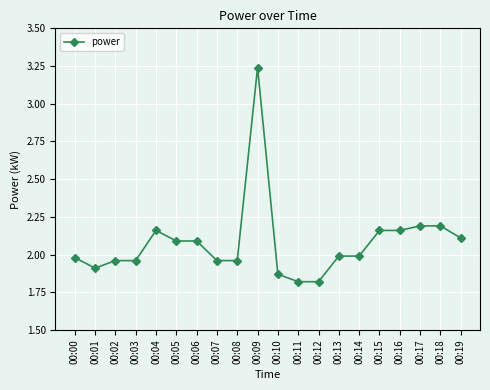

What is the value of the 20th point from the left?

2.1